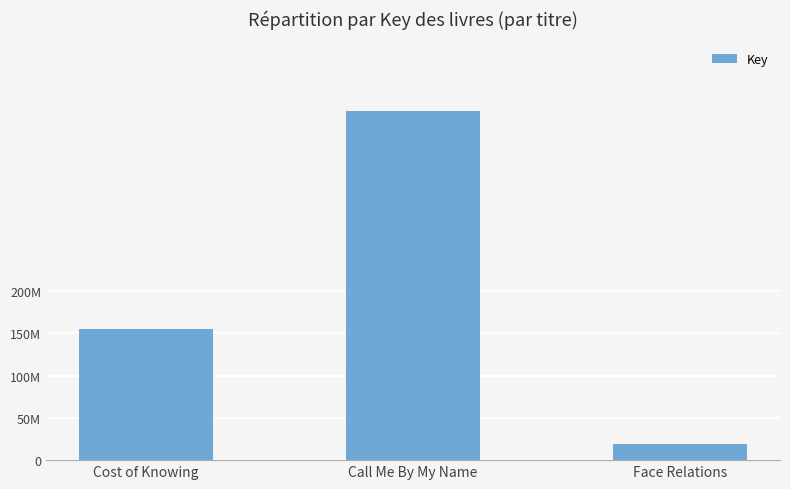

What is the average value?

195505683